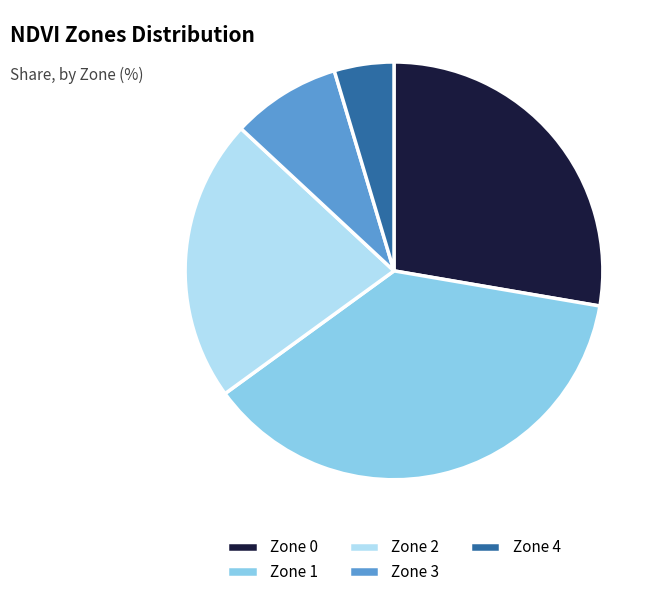

How many slices are in this pie chart?

5